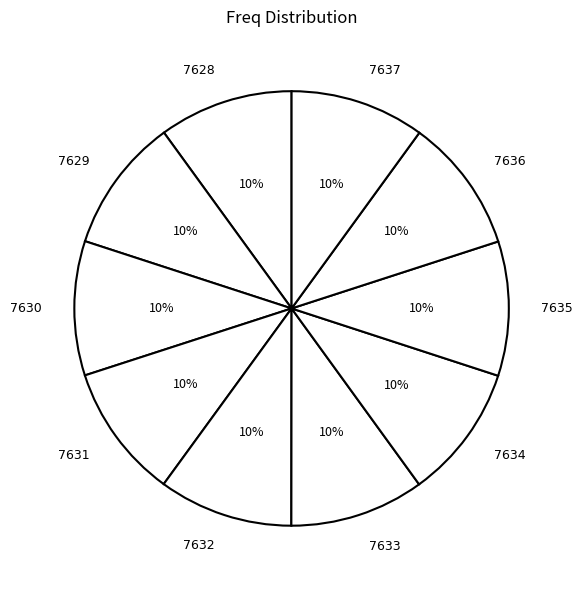

Does 7631 represent more than half of the total?

No